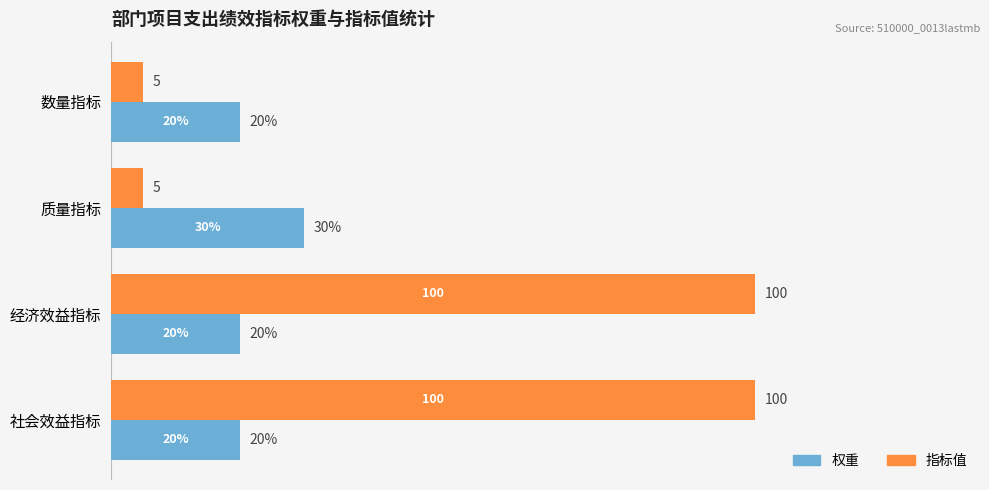

Which series has the largest range (max minus min)?

指标值